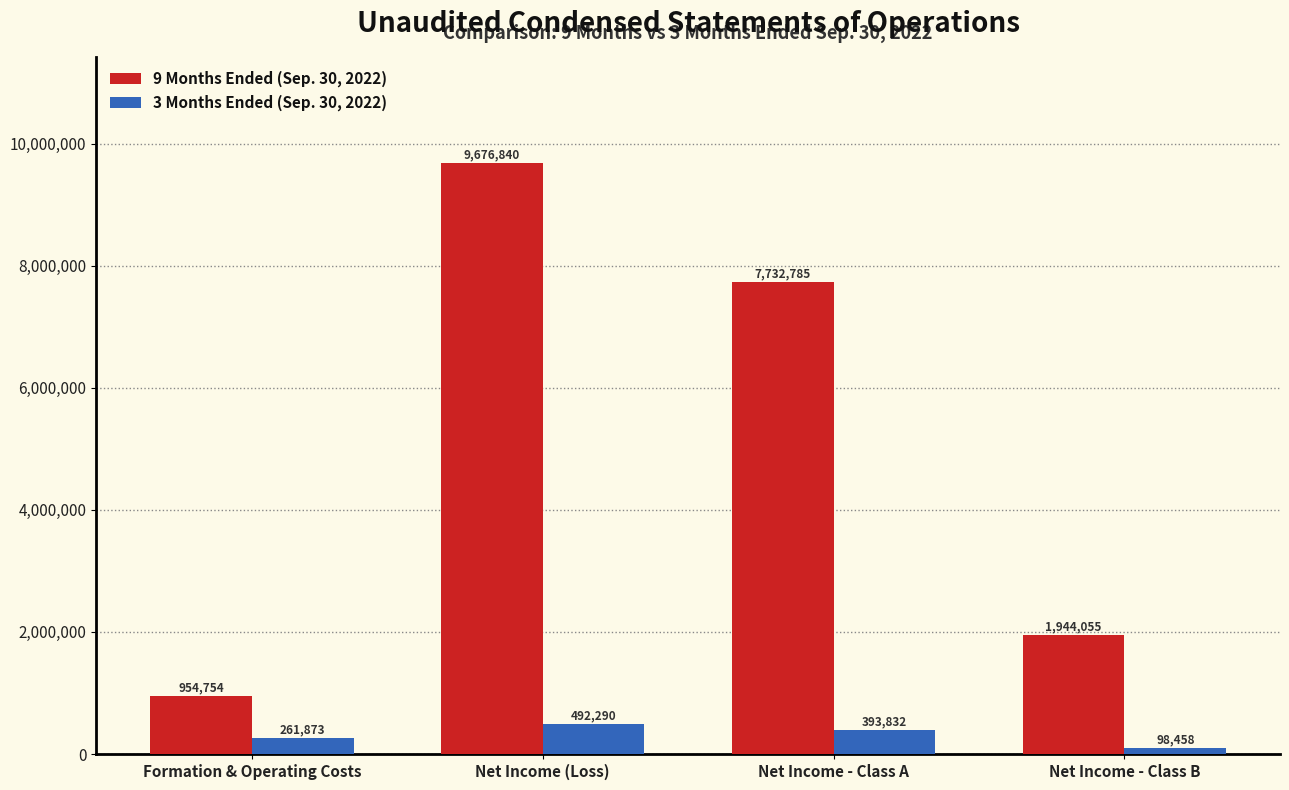

Count the 9 Months Ended (Sep. 30, 2022) values in the range 1944055 to 9676840.

3